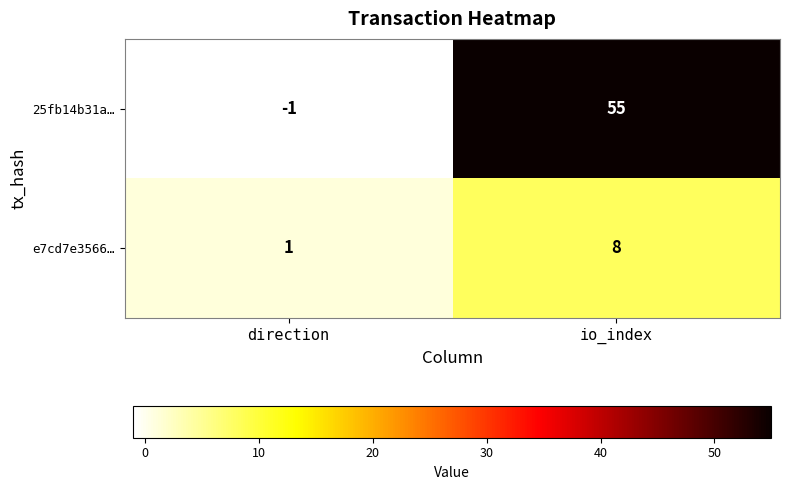

At which category is the sum across all series the highest?

io_index